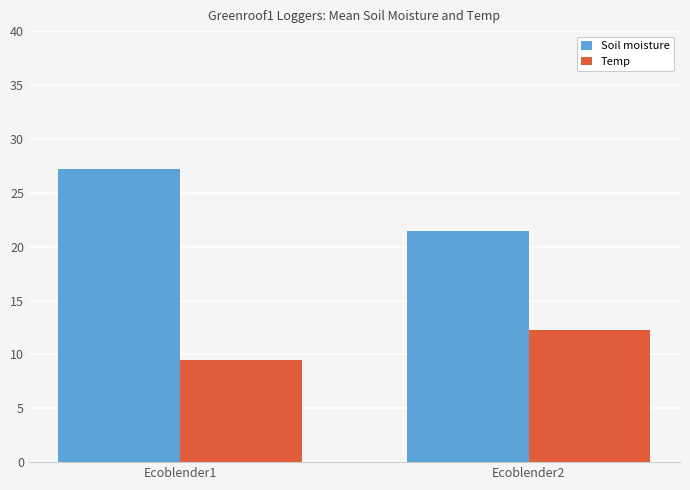

List the labels in order of Soil moisture value, largest first.

Ecoblender1, Ecoblender2